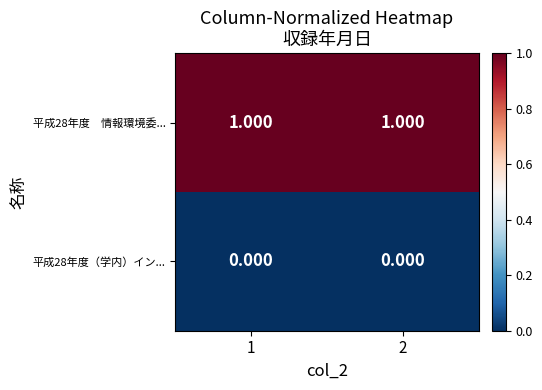

How many categories are shown in the chart?

2